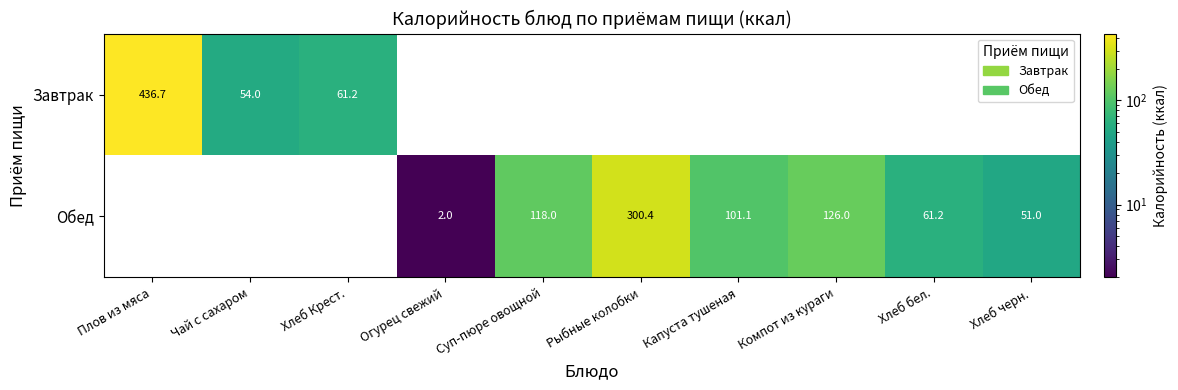

Is the value of Обед at Хлеб черн. greater than the value of Завтрак at Плов из мяса?

No